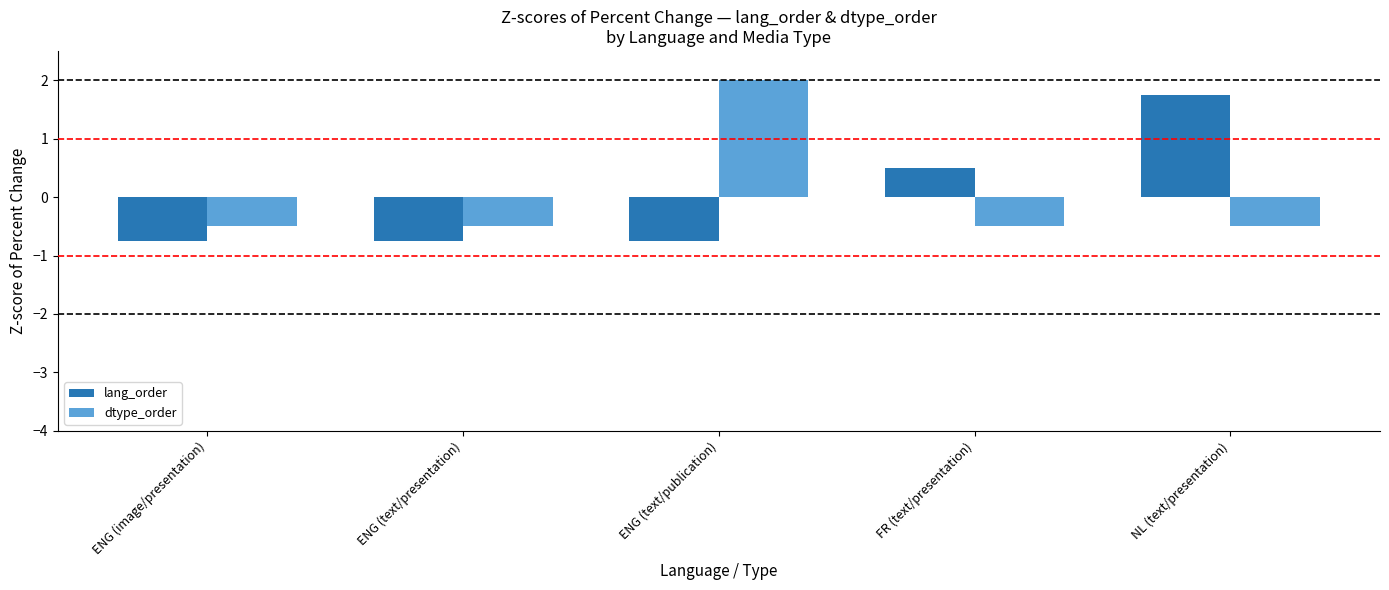

How many values in lang_order are below zero?

3